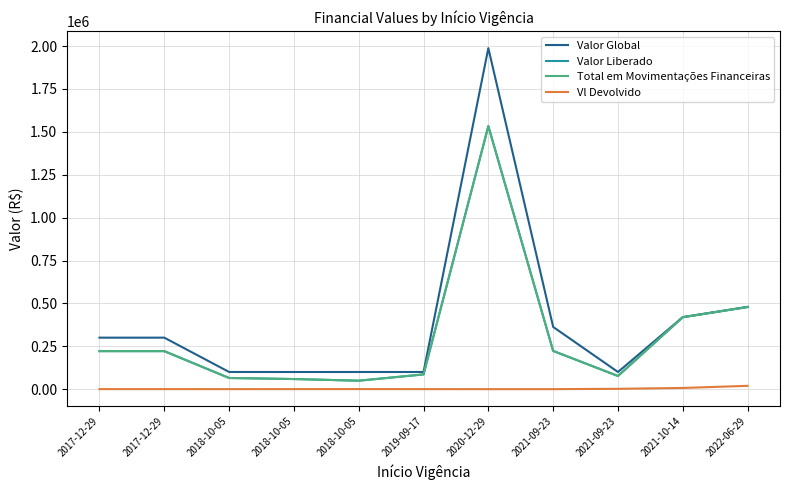

What are all the series names shown in the legend?

Valor Global, Valor Liberado, Total em Movimentações Financeiras, Vl Devolvido